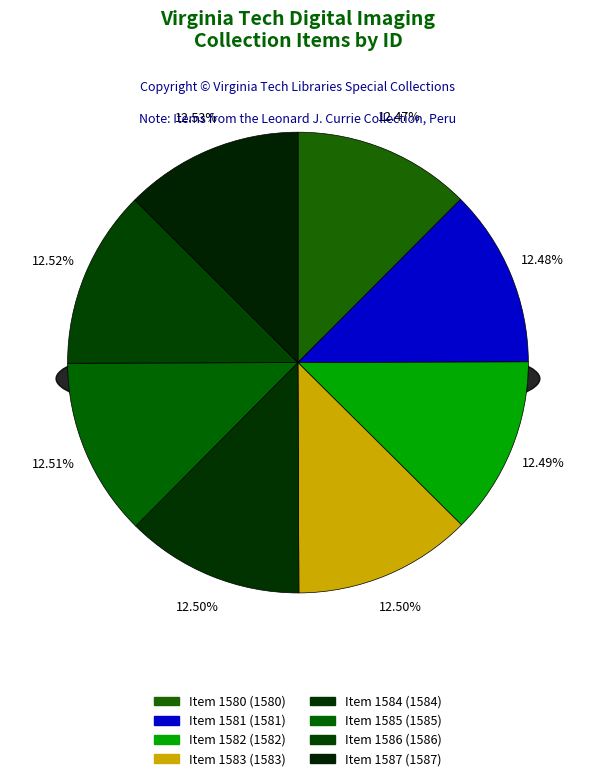

To the nearest percent, what portion does Item 1587 represent?

13%